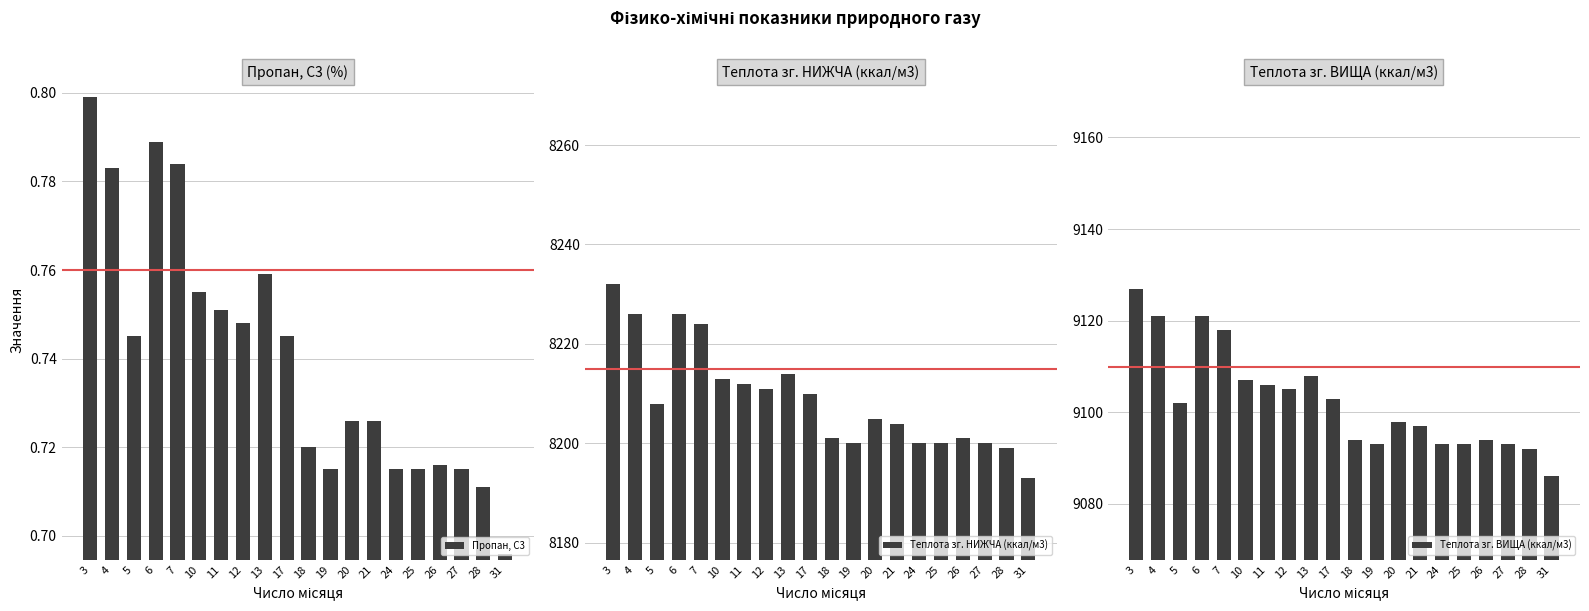

Which series has the largest total across all categories?

Теплота зг. ВИЩА (ккал/м3)